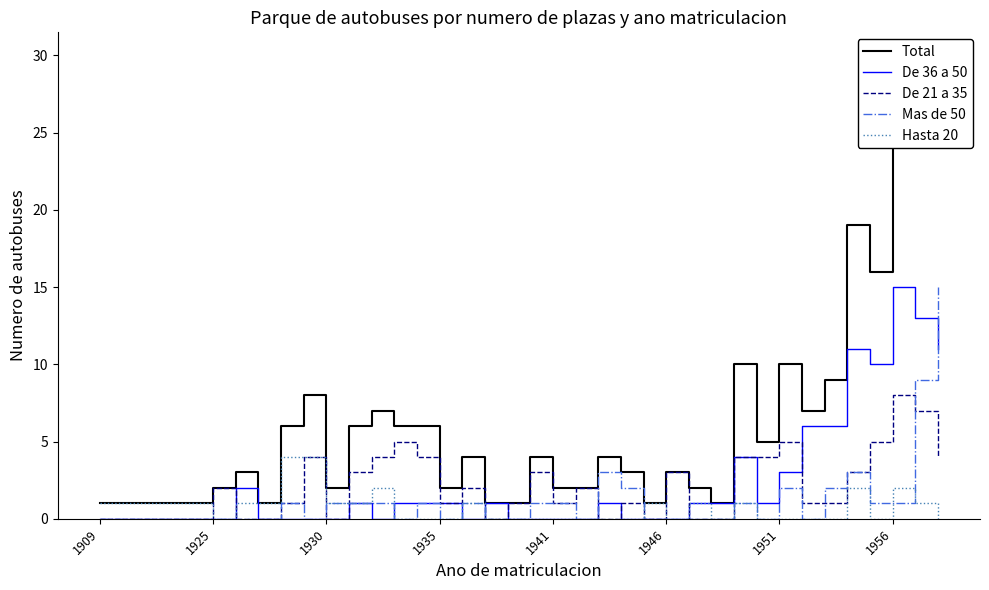

Reading right to left, what are all the values shown in this chart?

Total: 30	30	26	16	19	9	7	10	5	10	1	2	3	1	3	4	2	2	4	1	1	4	2	6	6	7	6	2	8	6	1	3	2	1	1	1	1	1
De 36 a 50: 11	13	15	10	11	6	6	3	1	4	1	1	0	0	0	1	0	0	0	0	1	0	1	1	1	0	1	0	0	0	0	2	0	0	0	0	0	0
De 21 a 35: 4	7	8	5	3	1	1	5	4	4	0	0	3	0	1	0	2	1	3	1	0	2	1	4	5	4	3	0	4	1	0	0	2	0	0	0	0	0
Mas de 50: 15	9	1	1	3	2	0	2	0	1	0	0	0	0	2	3	0	1	1	0	0	1	0	1	0	1	1	1	0	1	0	0	0	0	0	0	0	0
Hasta 20: 0	1	2	0	2	0	0	0	0	1	0	1	0	1	0	0	0	0	0	0	0	1	0	0	0	2	1	1	4	4	1	1	0	1	1	1	1	1